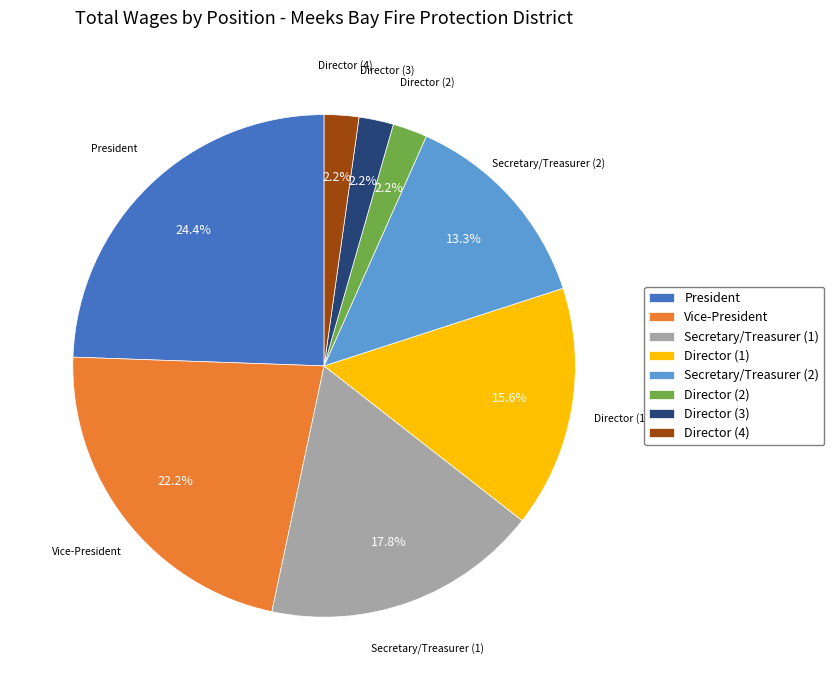

What is the largest slice in the pie chart?

President